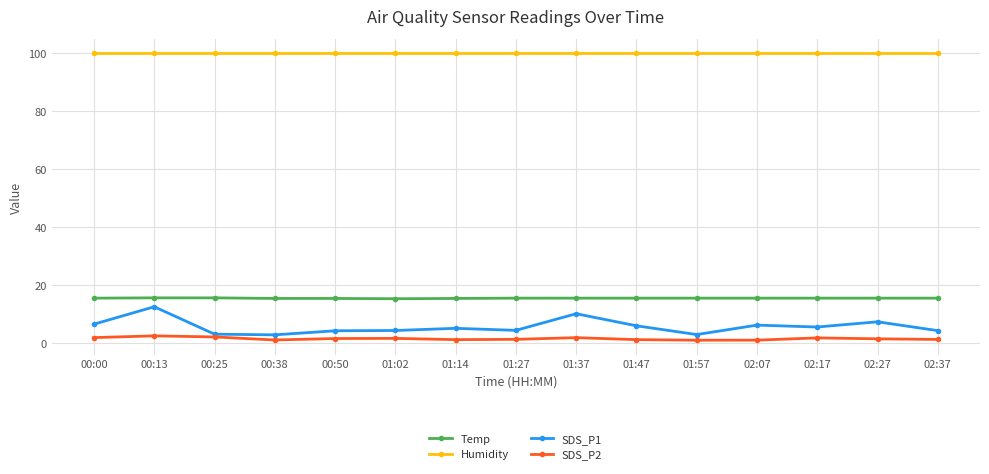

True or false: SDS_P2 and SDS_P1 intersect in this chart.

False